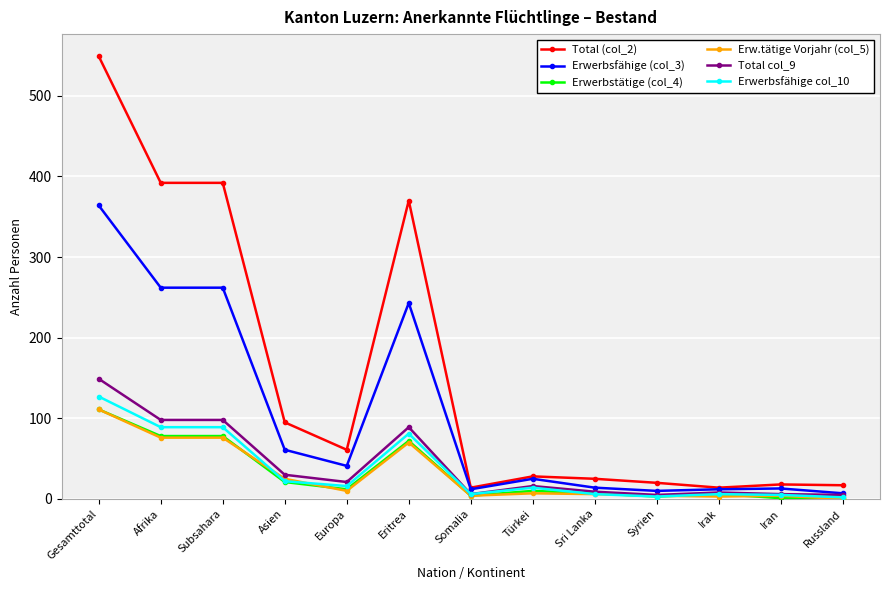

At which category is the sum across all series the highest?

Gesamttotal